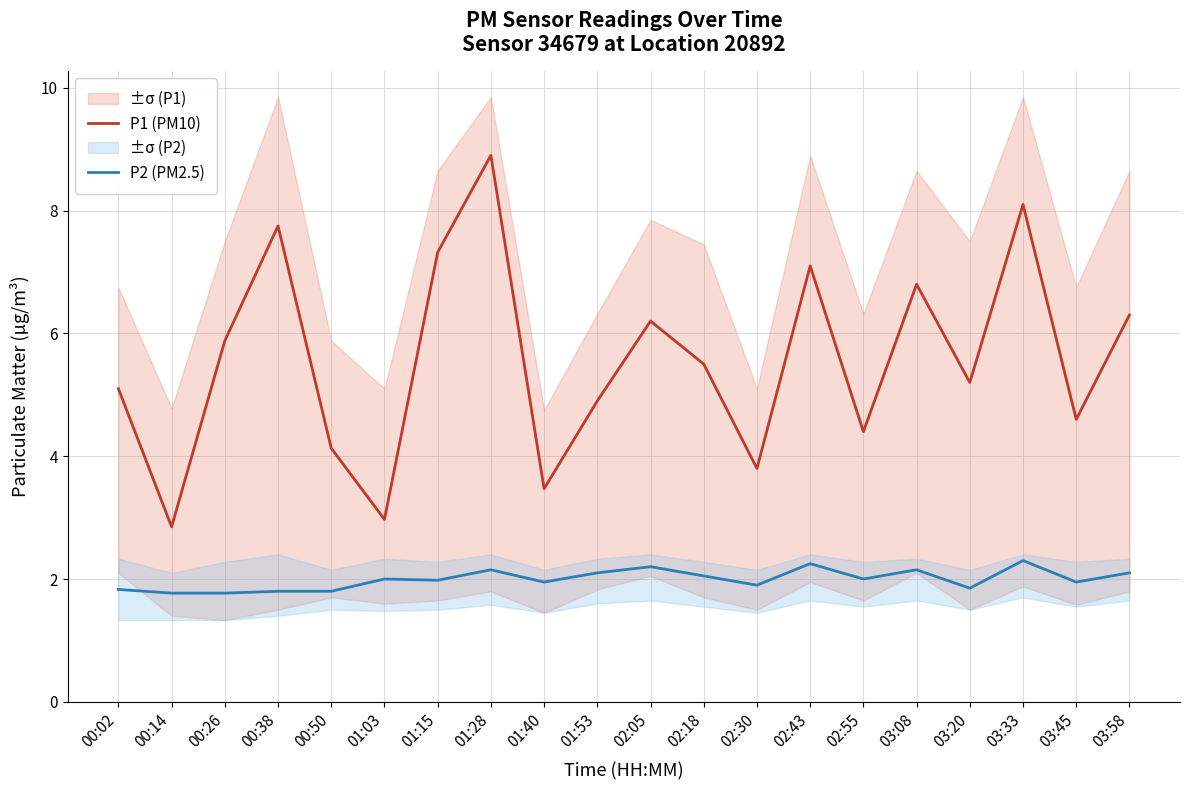

Which series has the largest range (max minus min)?

P1 (PM10)